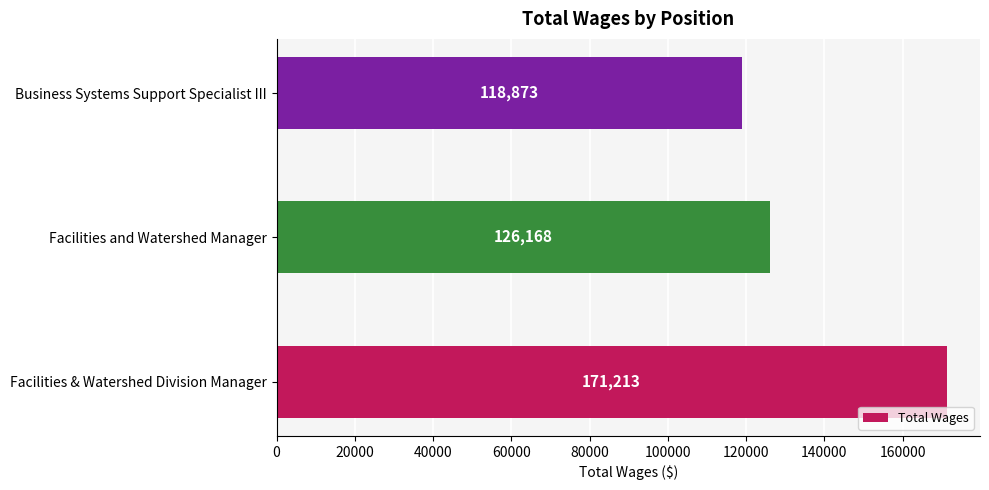

Are the bars grouped side by side (vs. stacked)?

No